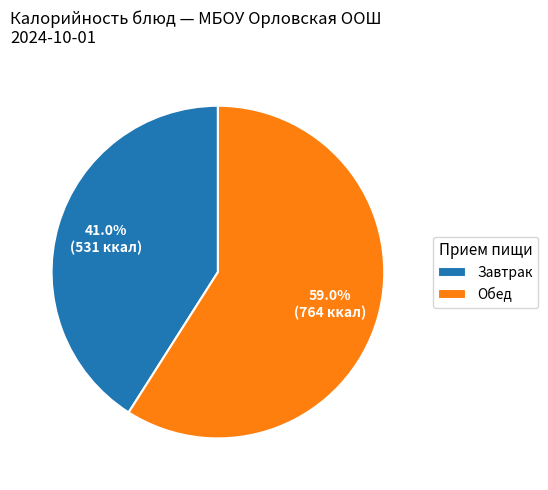

Which category has the biggest portion of the pie?

Обед